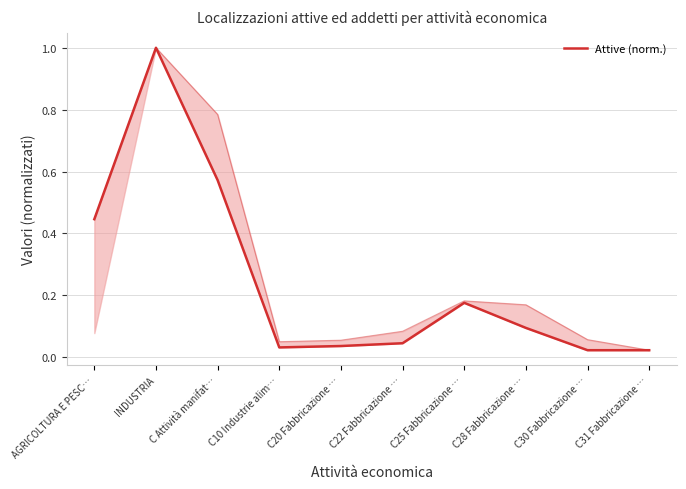

Rank the categories by value from lowest to highest.

C30 Fabbricazione …, C31 Fabbricazione …, C10 Industrie alim…, C20 Fabbricazione …, C22 Fabbricazione …, C28 Fabbricazione …, C25 Fabbricazione …, AGRICOLTURA E PESC…, C Attività manifat…, INDUSTRIA